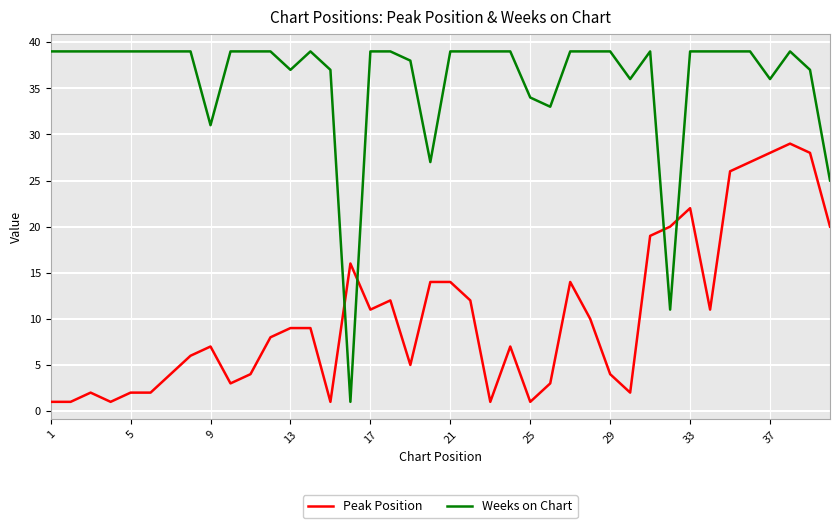

Which series has the largest total across all categories?

Weeks on Chart